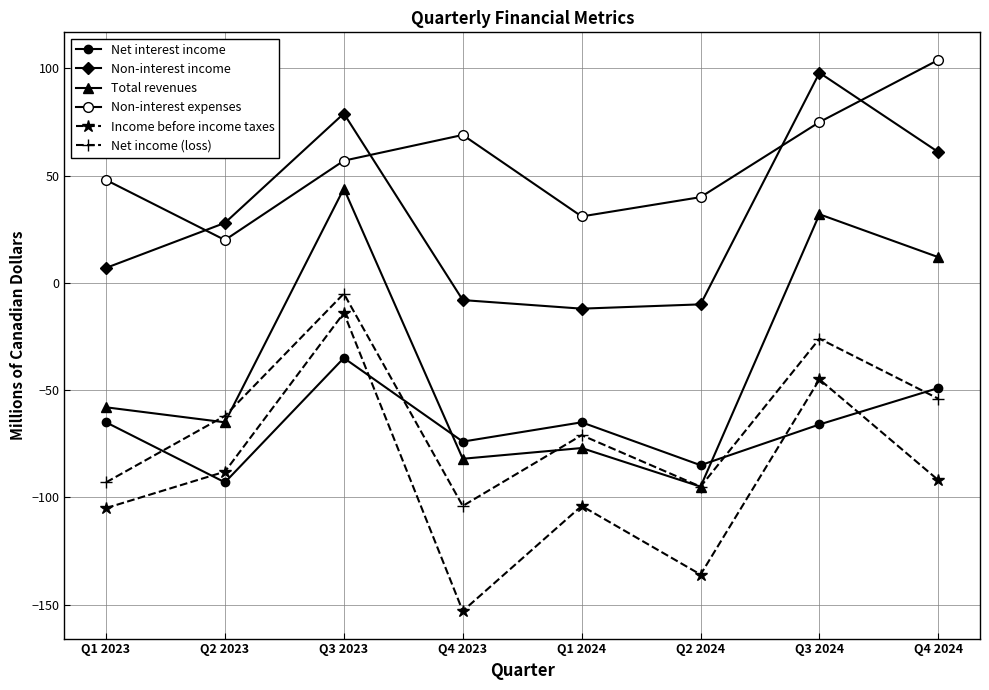

How many data points in Non-interest income are less than 28?

4